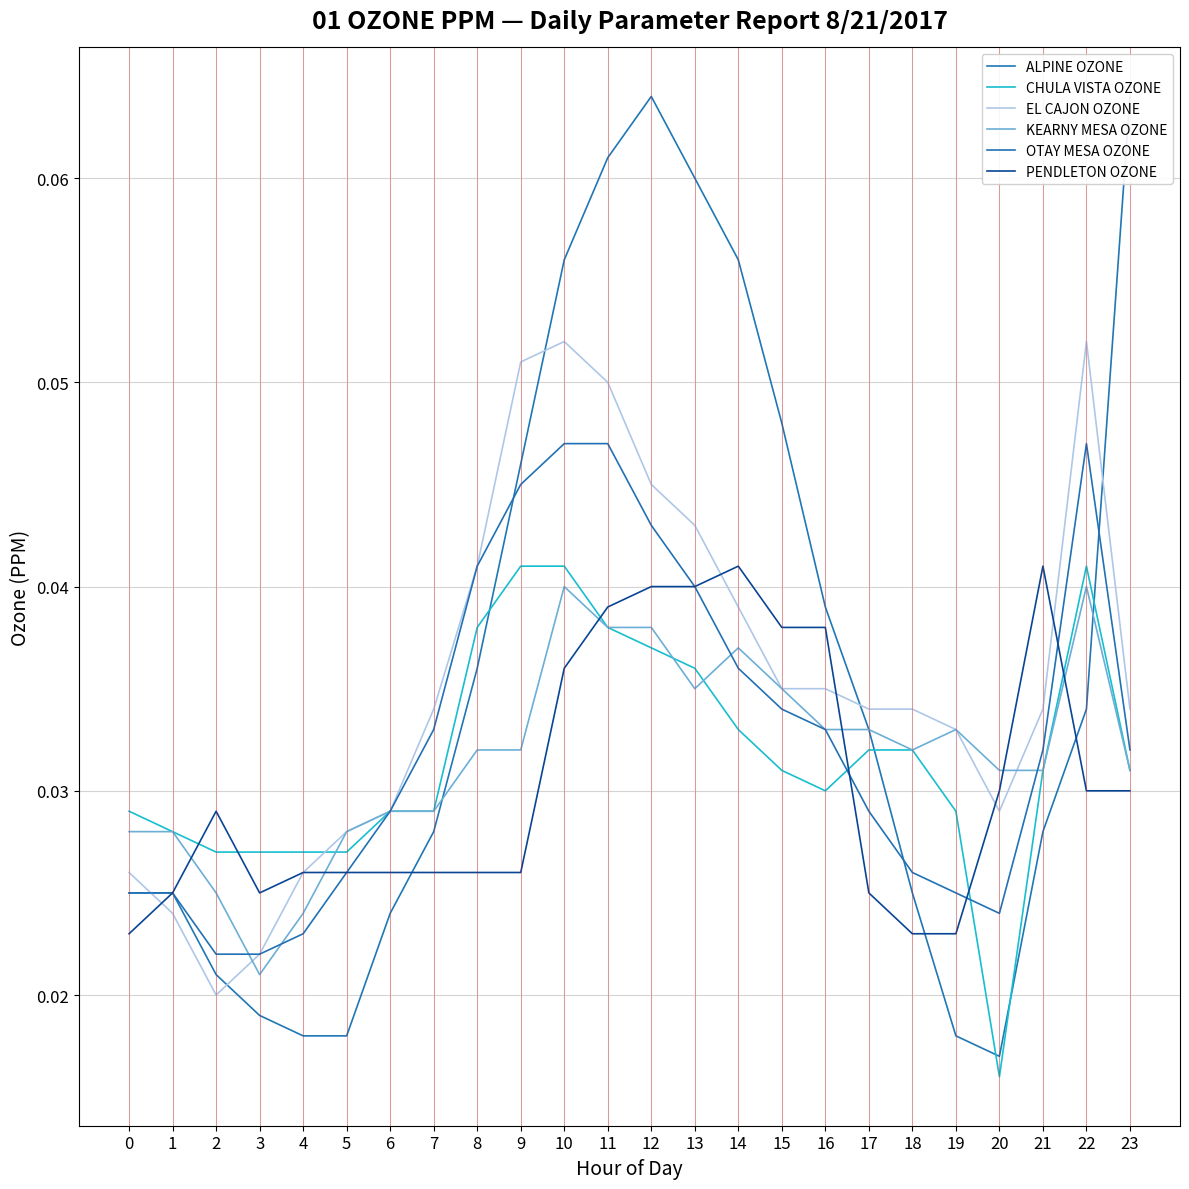

How many lines are shown in the chart?

6